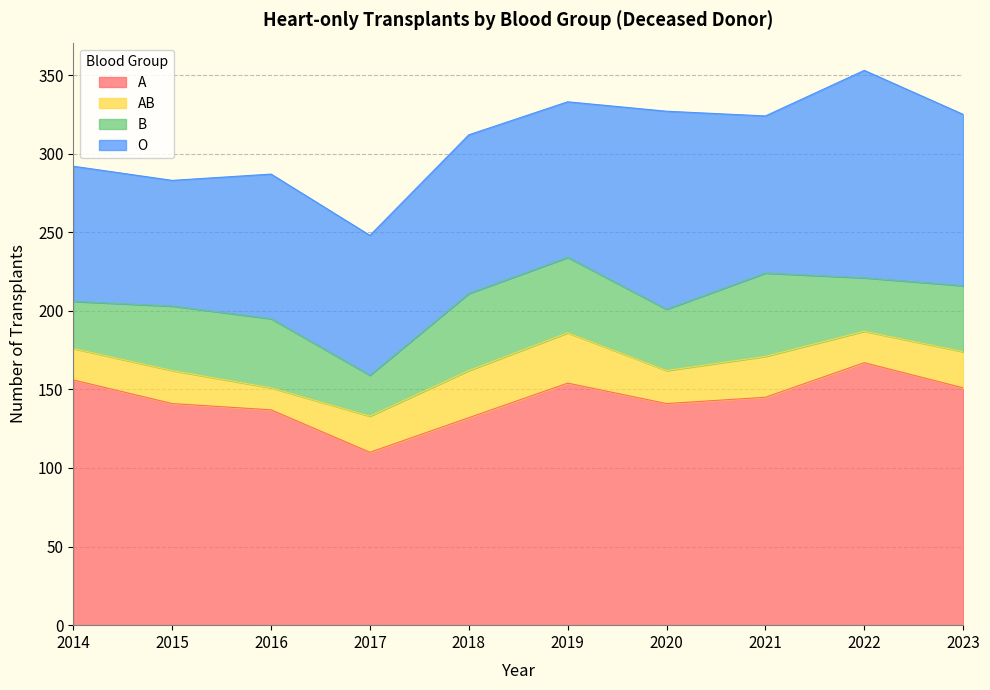

How many lines are shown in the chart?

4